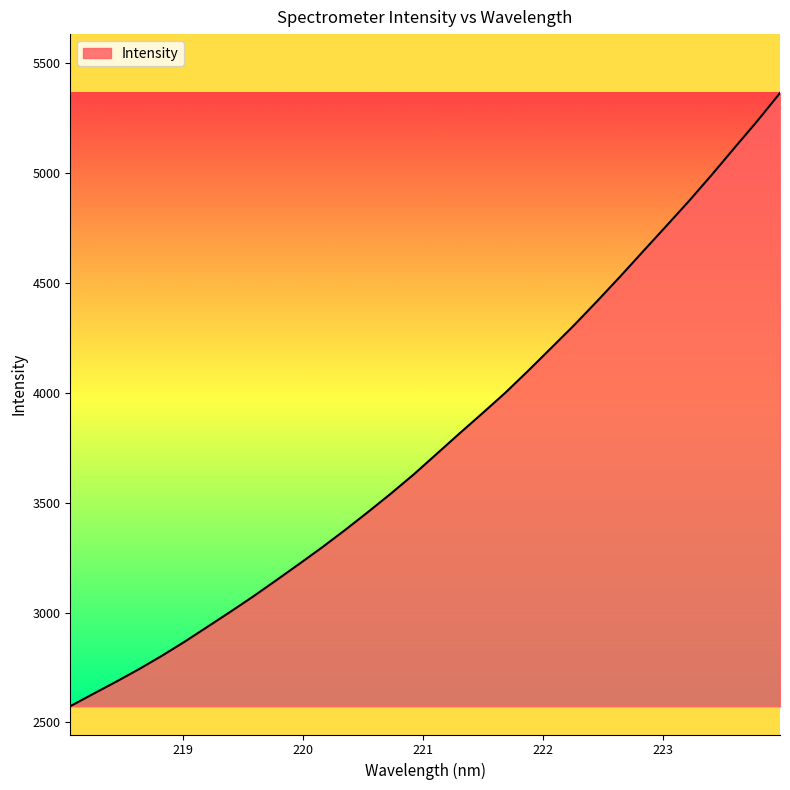

What is the smallest value displayed?

2573.9